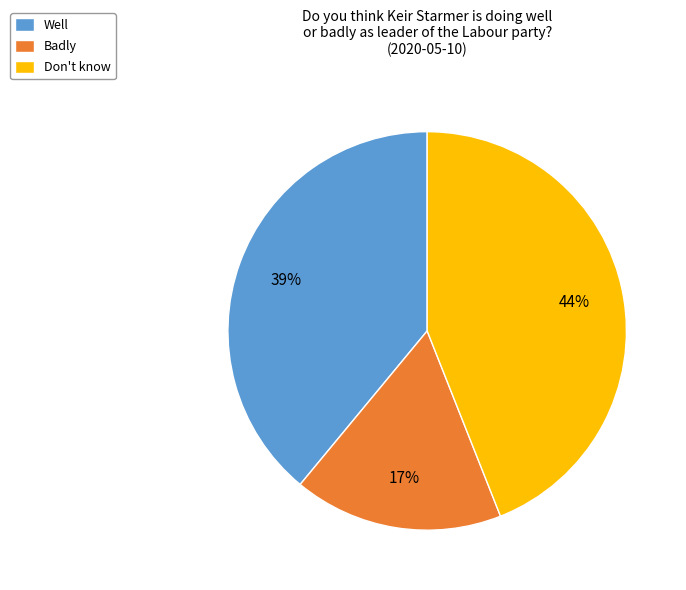

How many segments does this pie chart have?

3